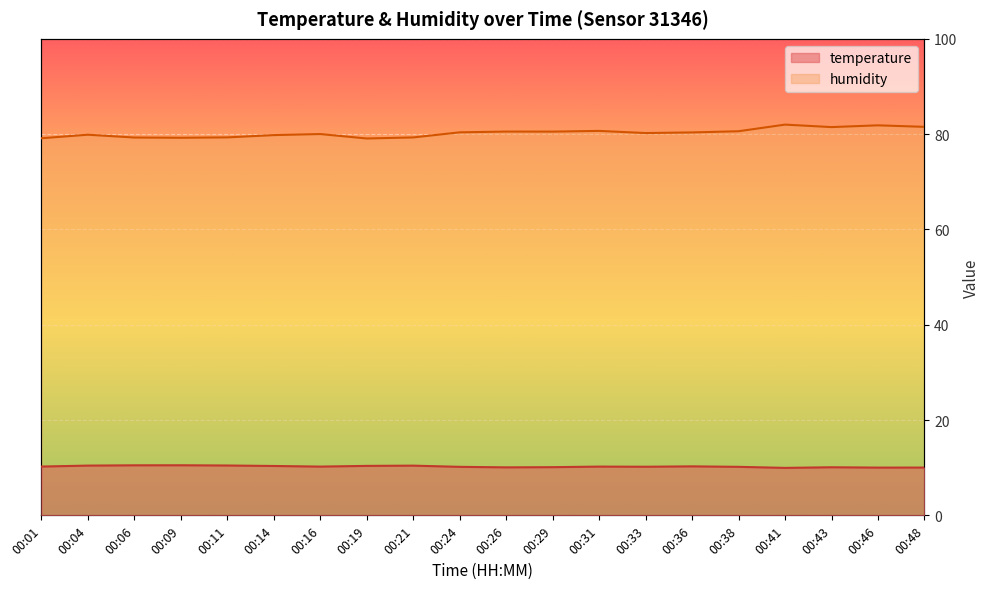

In humidity, how many points are higher than both neighbors (excluding endpoints)?

6